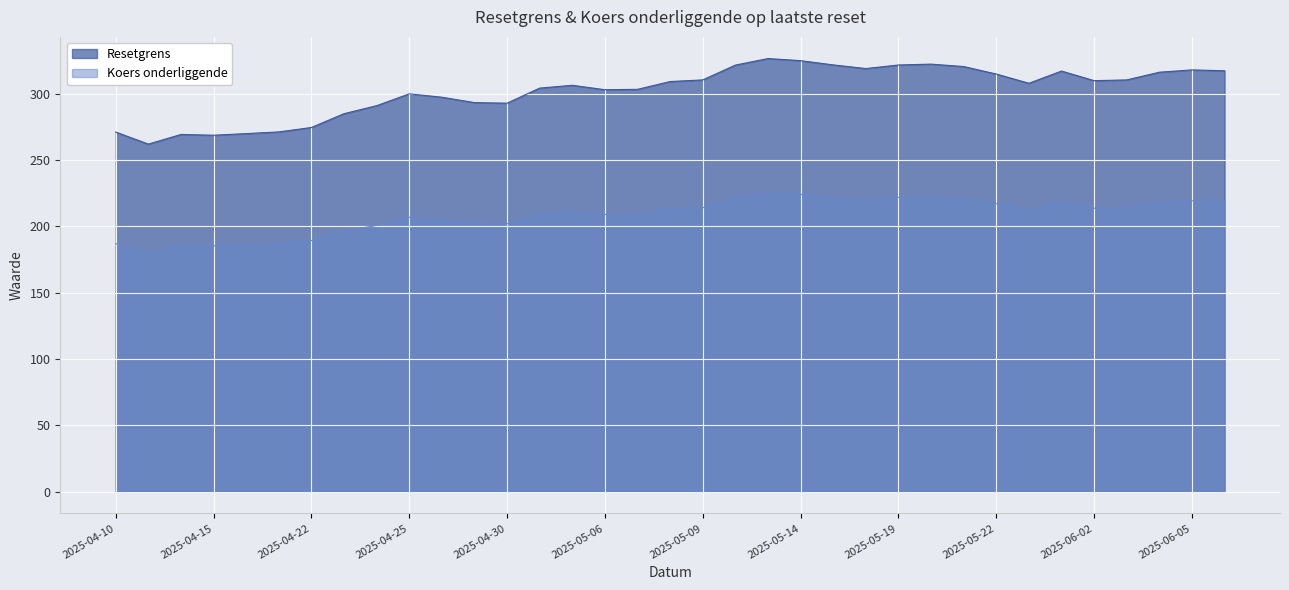

Reading right to left, transcribe all the data shown in this chart.

Resetgrens: 317.3	317.9	316.2	310.4	309.8	317.0	307.8	314.8	320.4	322.3	321.6	318.9	321.7	324.9	326.5	321.5	310.4	309.1	303.3	303.0	306.3	304.2	292.8	293.3	297.3	299.9	290.9	284.9	274.5	271.2	269.9	268.7	269.3	262.0	271.1
Koers onderliggende: 218.8	219.2	218.1	214.1	213.7	218.7	212.3	217.1	221.0	222.2	221.8	219.9	221.8	224.1	225.2	221.8	214.1	213.2	209.2	208.9	211.2	209.8	201.9	202.2	205.1	206.8	200.7	196.5	189.3	187.0	186.1	185.3	185.7	180.7	186.9